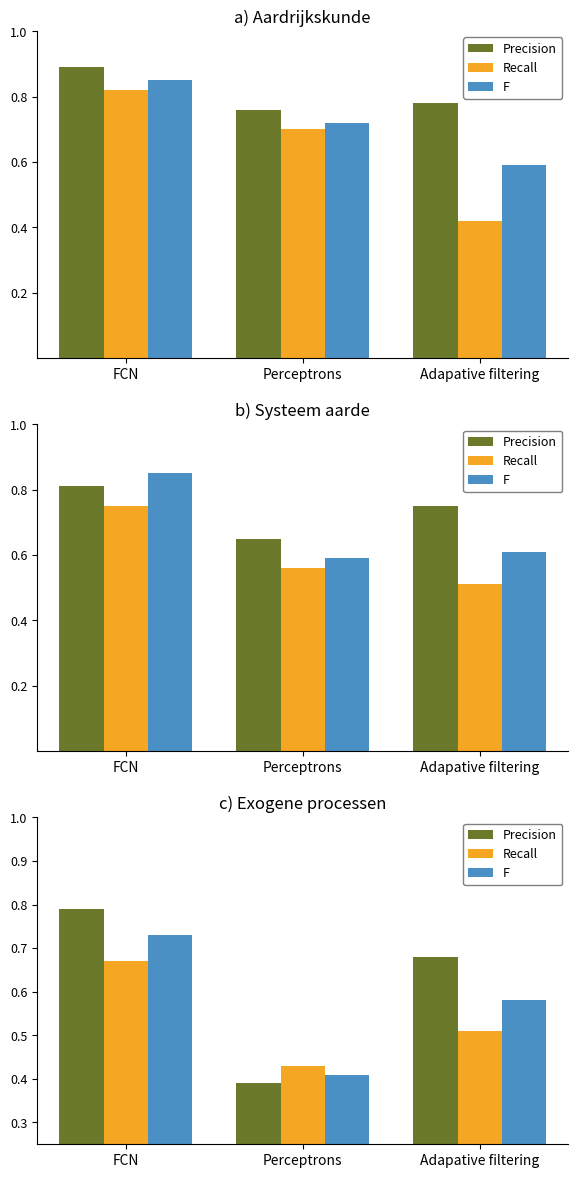

The value of Recall at Perceptrons is 0.4. True or false?

True